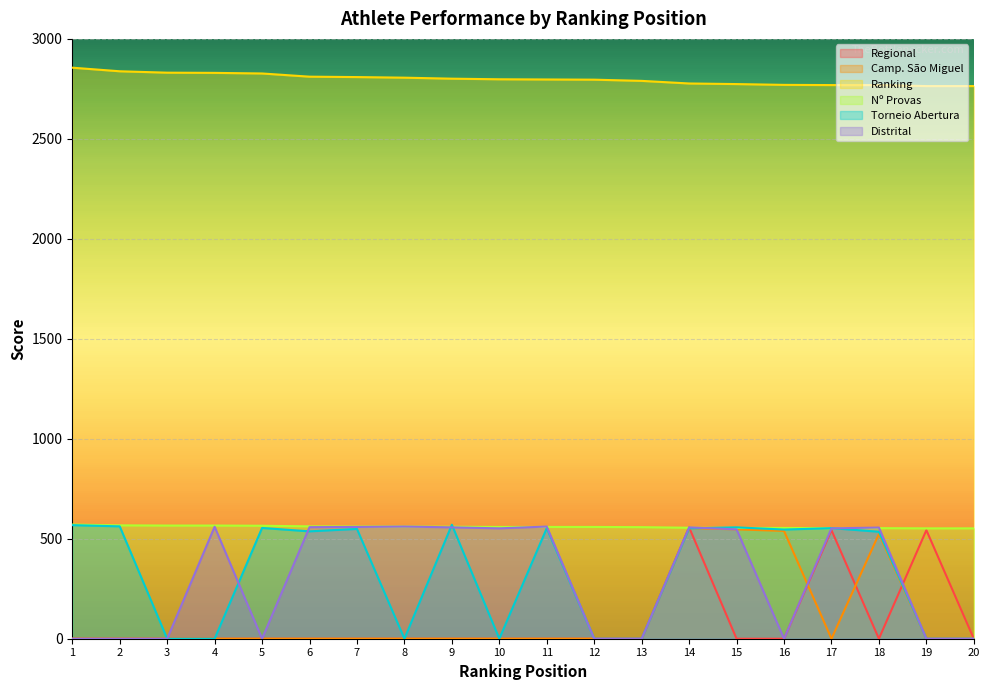

Rank the series at 3 from highest to lowest value.

Ranking, Nº Provas, Regional, Camp. São Miguel, Torneio Abertura, Distrital